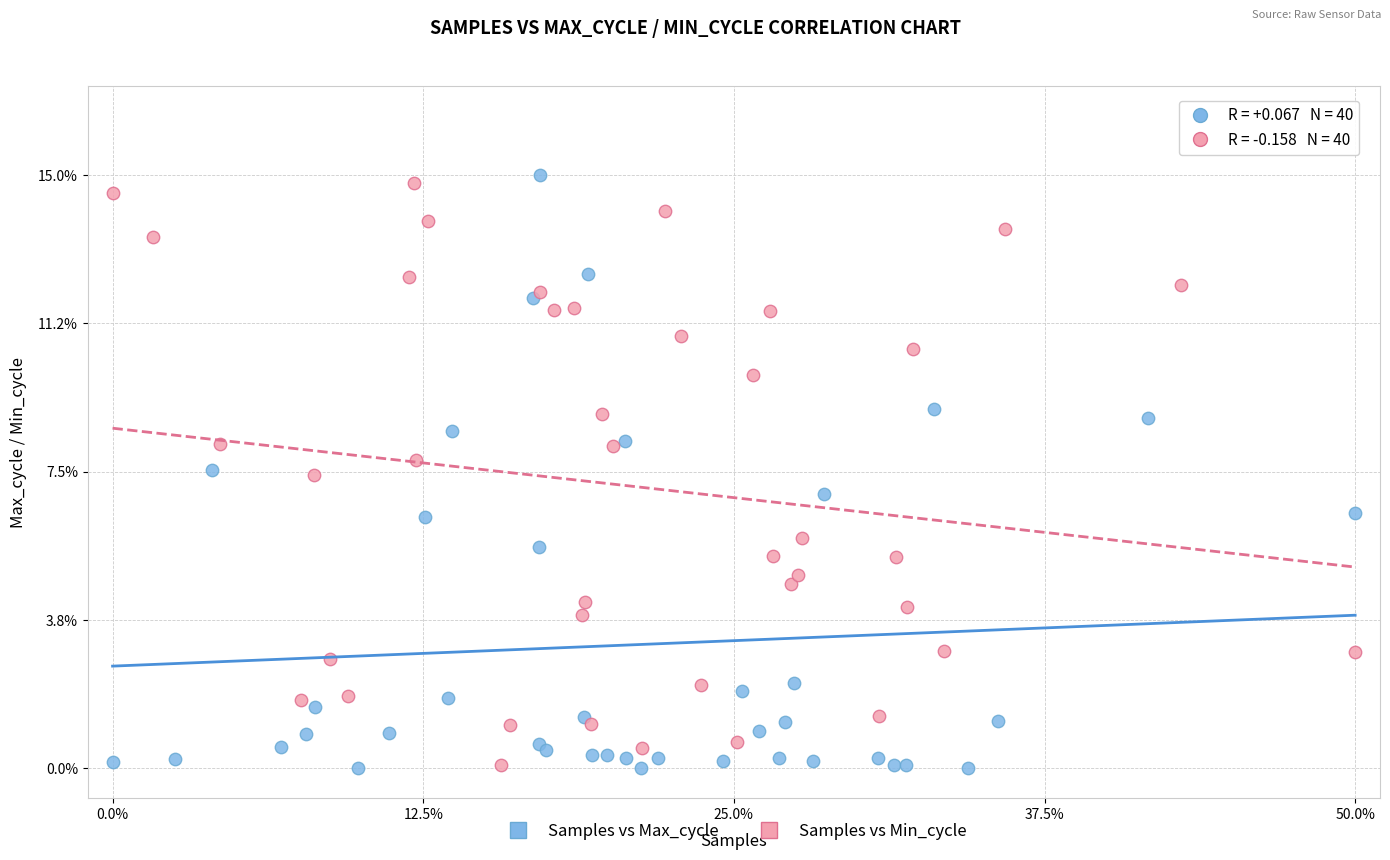

Which series reaches the maximum Y coordinate?

Samples vs Max_cycle